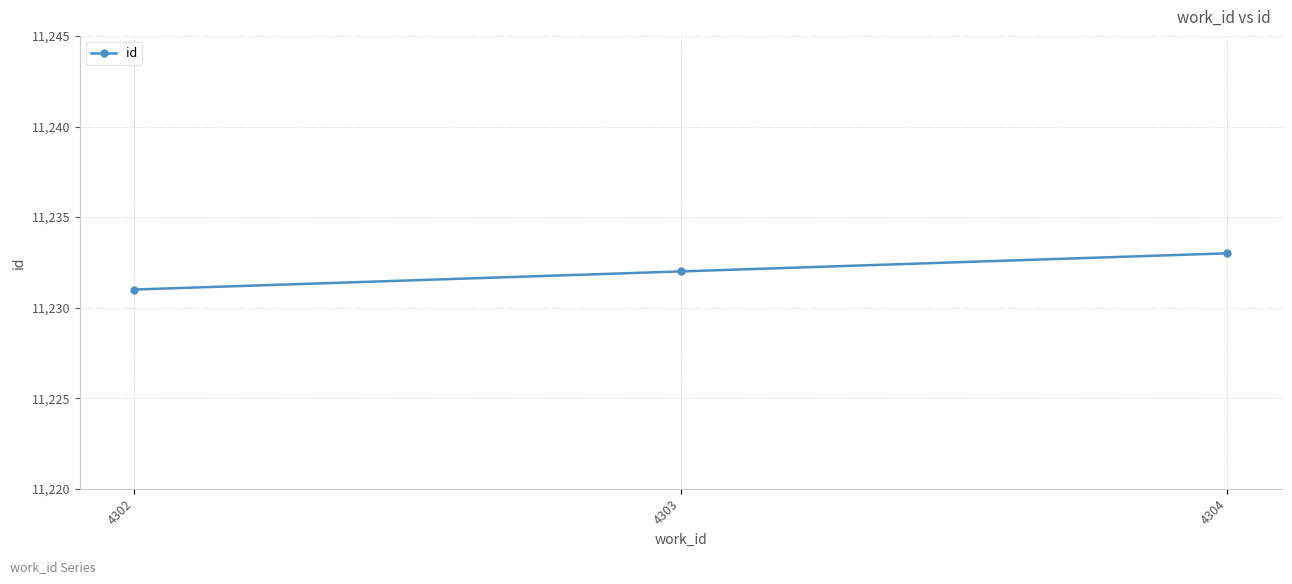

List the labels in order of value, smallest first.

4302, 4303, 4304